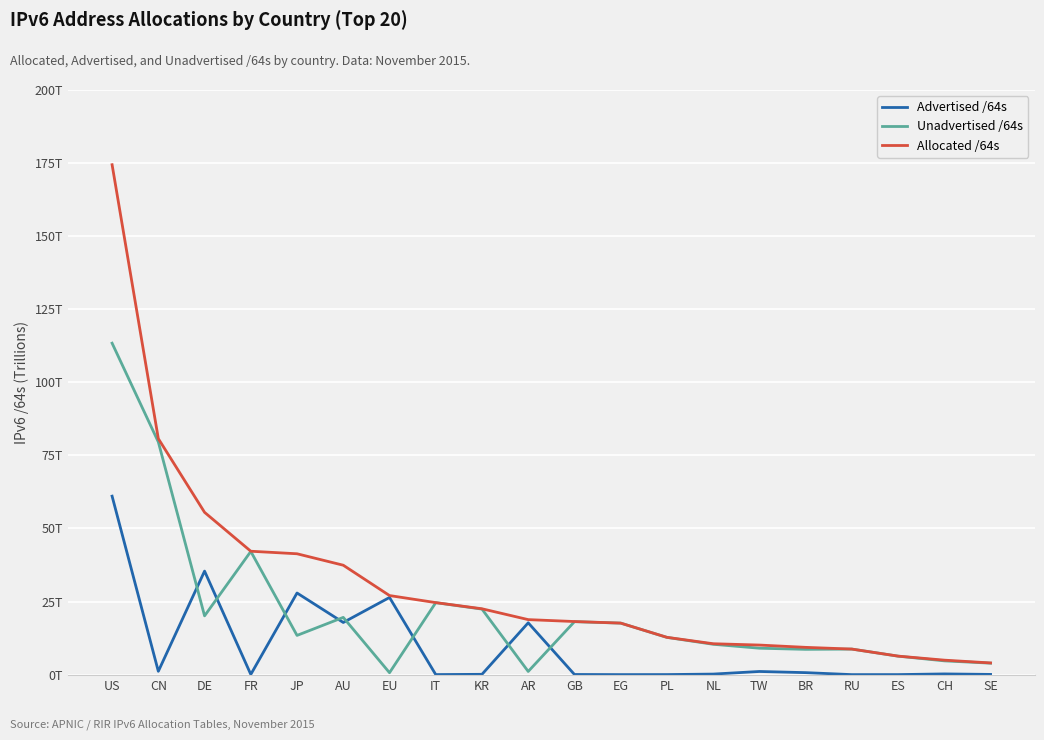

Does the chart have visible grid lines?

Yes